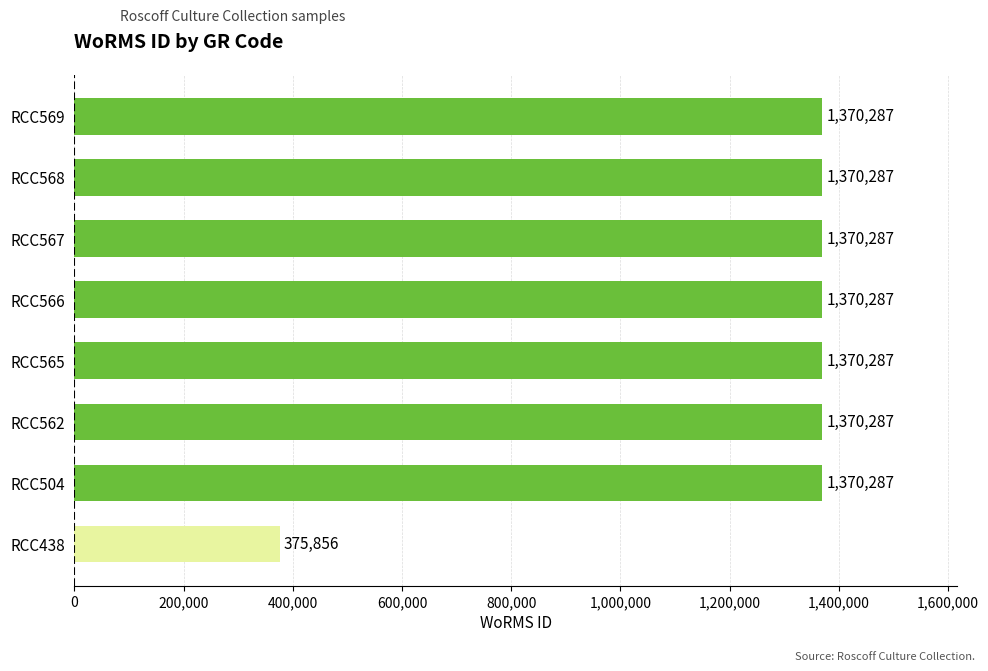

What is the sum of the values at RCC504 and RCC438?

1746143